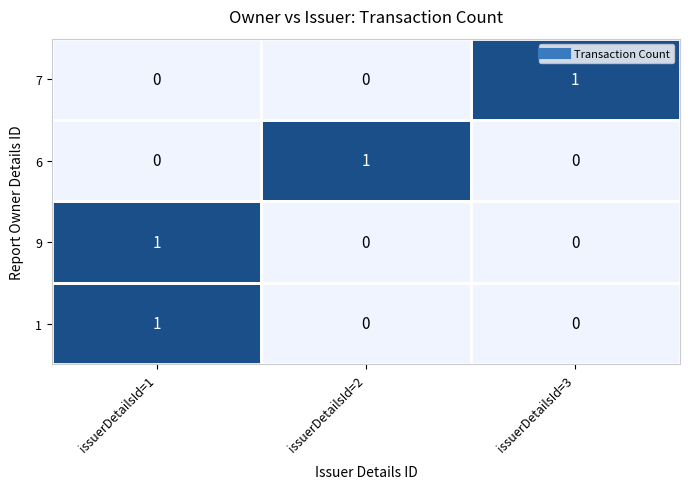

True or false: 6 has a value of -1 at issuerDetailsId=1.

False